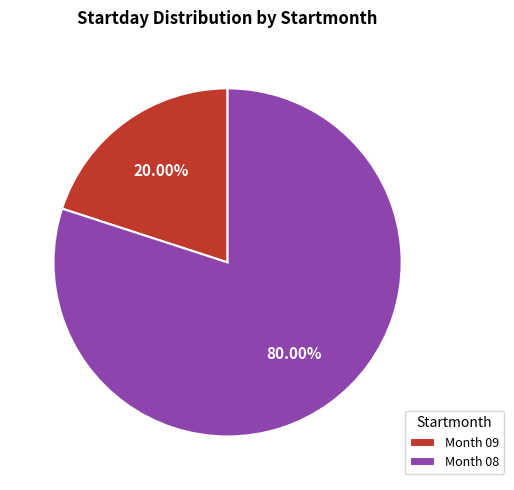

To the nearest percent, what is the difference between the largest and smallest slice percentages?

60%